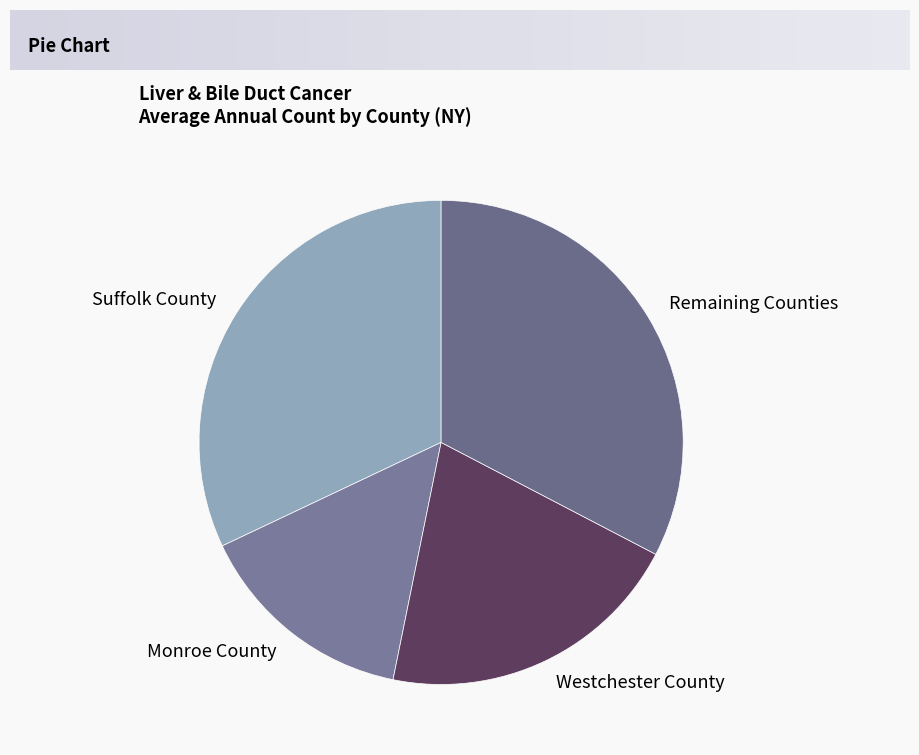

How many segments does this pie chart have?

4